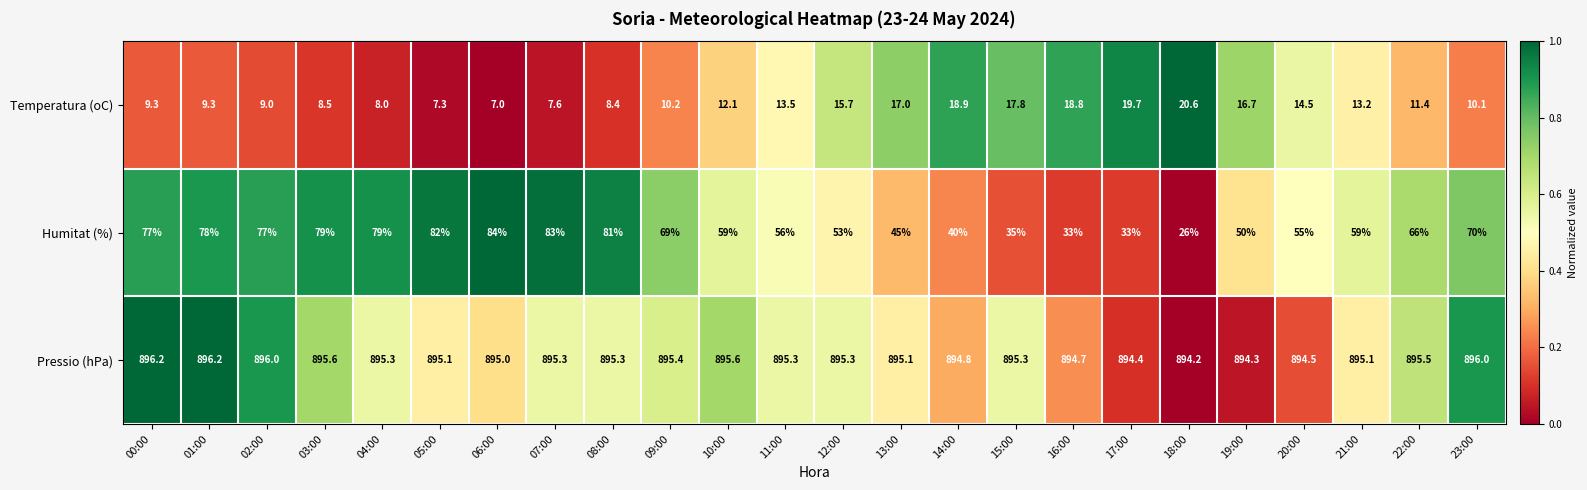

Rank the series at 04:00 from lowest to highest value.

Temperatura (oC), Humitat (%), Pressio (hPa)